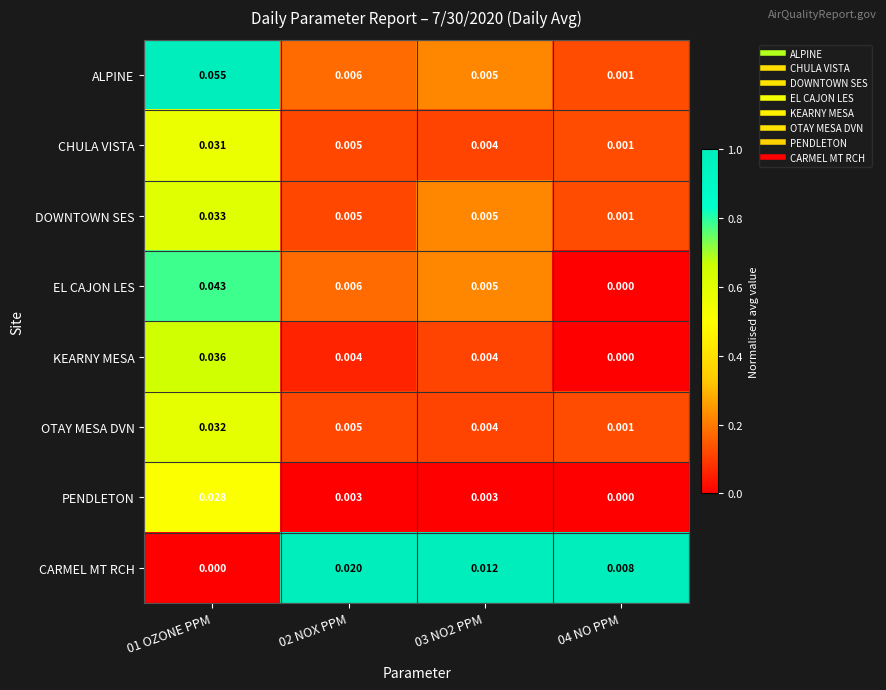

Which series changed the most between 01 OZONE PPM and 04 NO PPM?

ALPINE